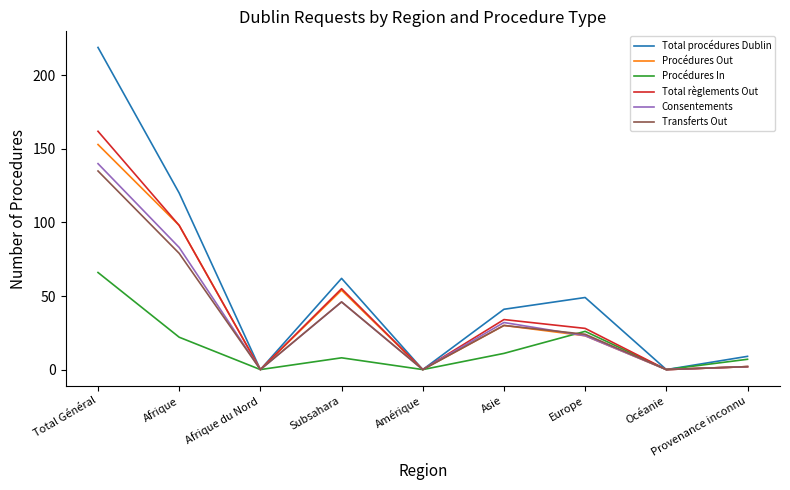

What is the greatest value displayed?

219